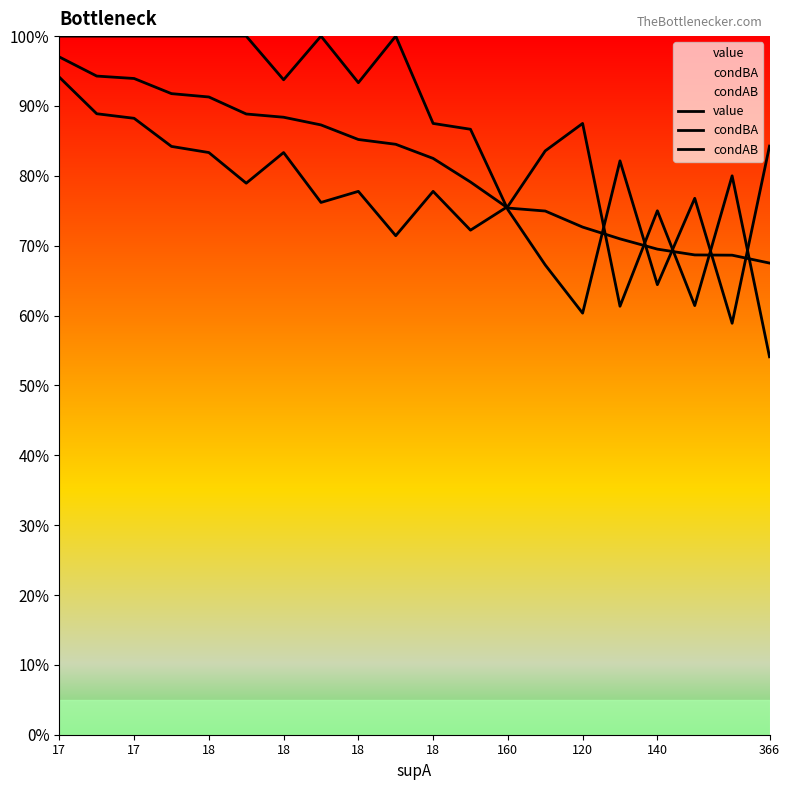

Does the chart display data point markers on the line(s)?

No